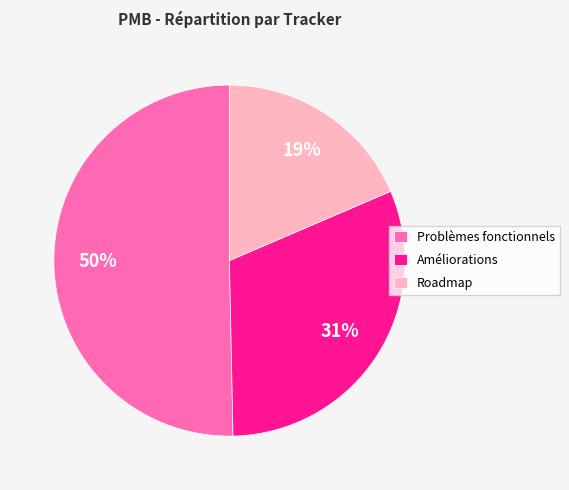

Is the sum of Améliorations and Problèmes fonctionnels greater than half?

Yes